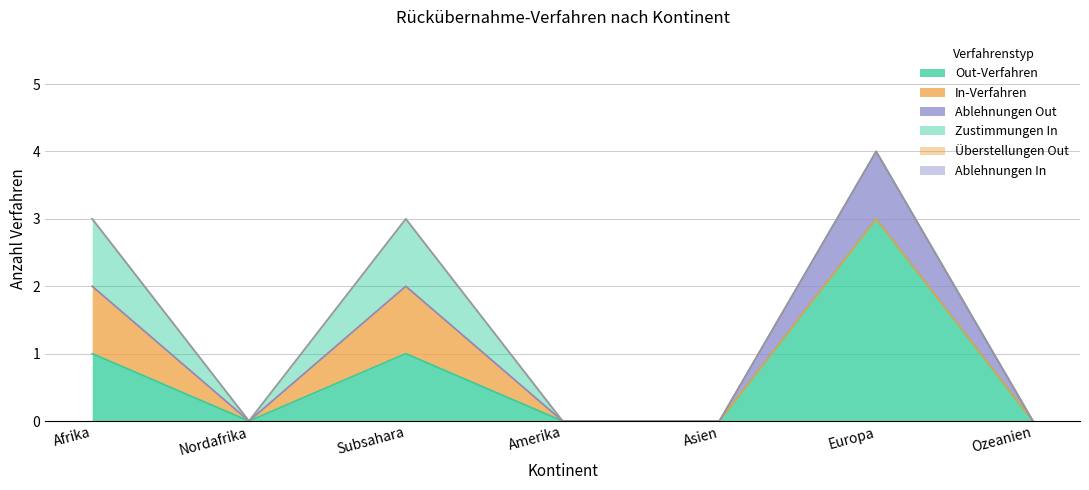

What position from the right is Afrika?

7